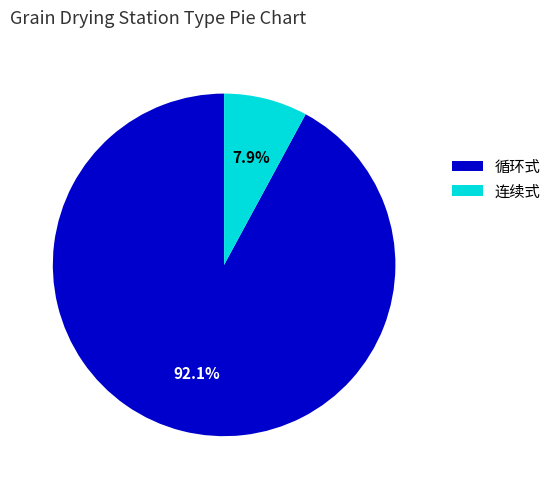

Rank the categories by value from highest to lowest.

循环式, 连续式